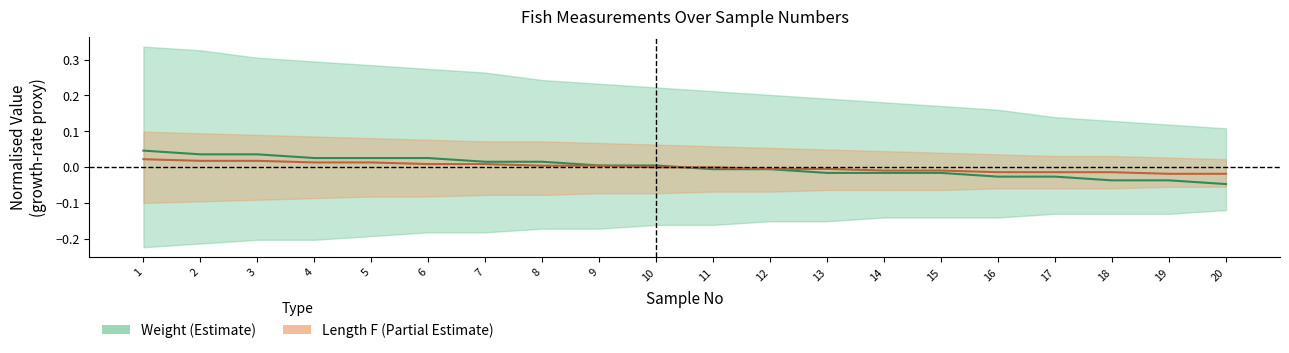

Which category has the highest value in the Length F center series?

1